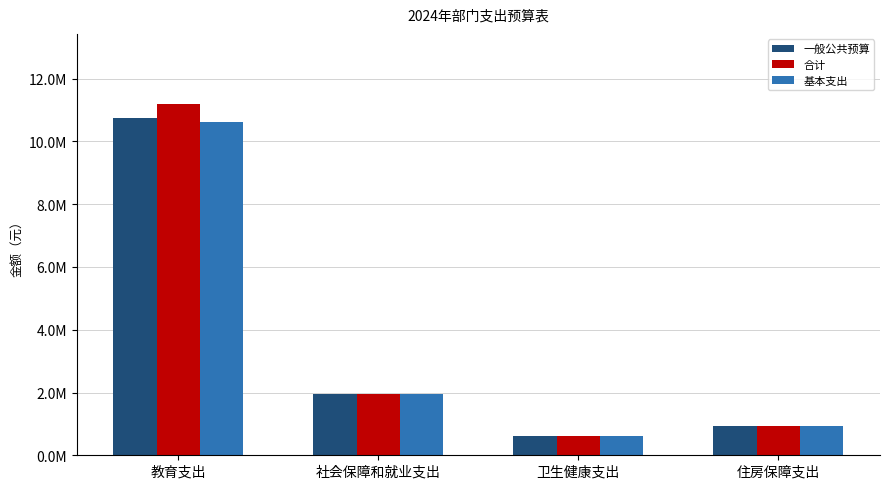

Are the bars grouped side by side (vs. stacked)?

Yes